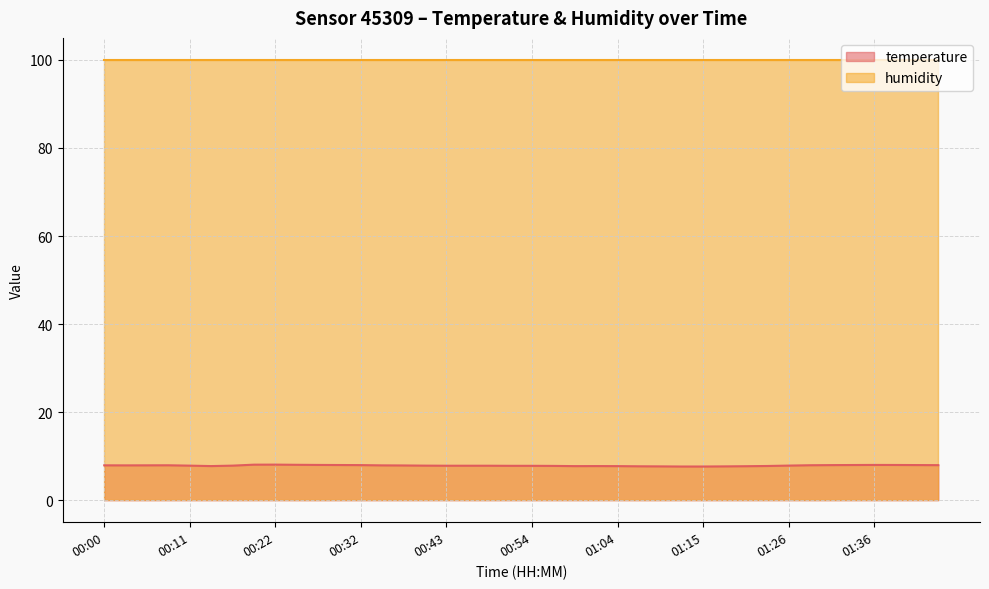

What is the difference between the values at 00:46 and 00:32?

0.1